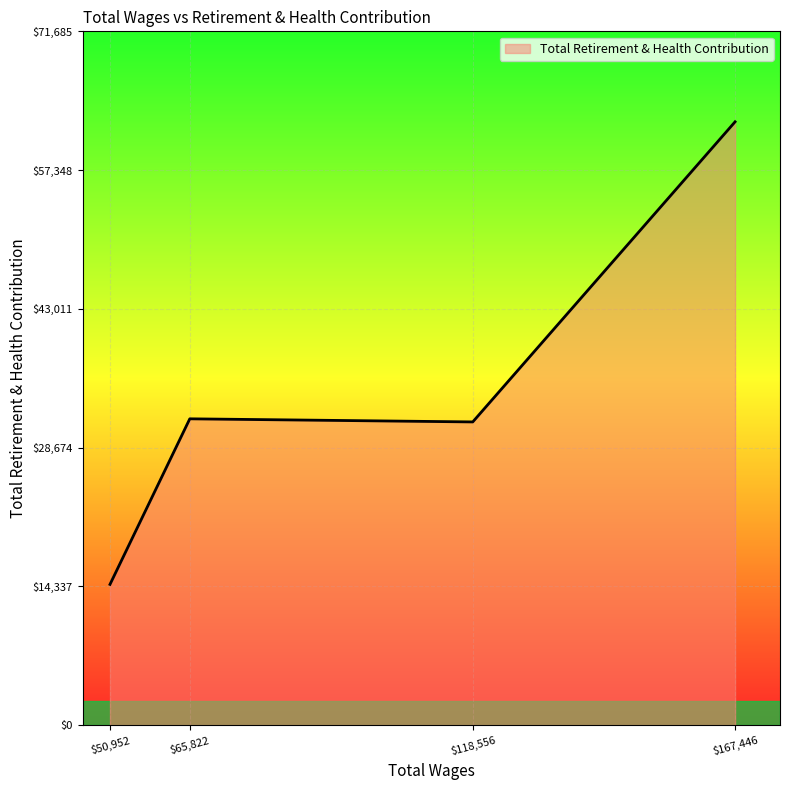

What is the average value?

34957